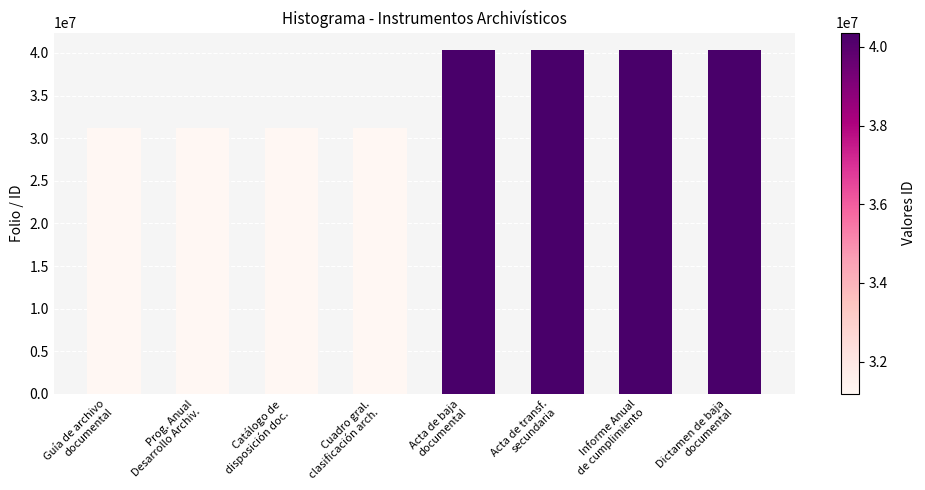

The chart shows a value of 15677982 at Guía de archivo
documental. True or false?

False